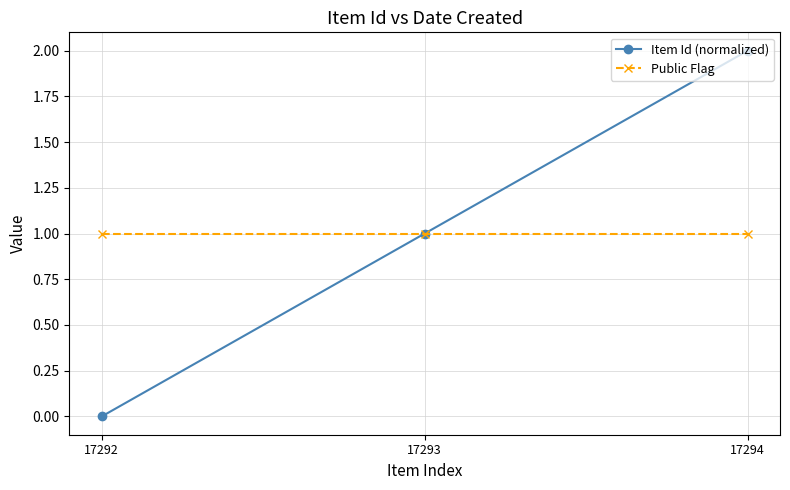

What is the value of the Public Flag point at the 2nd from the left?

1